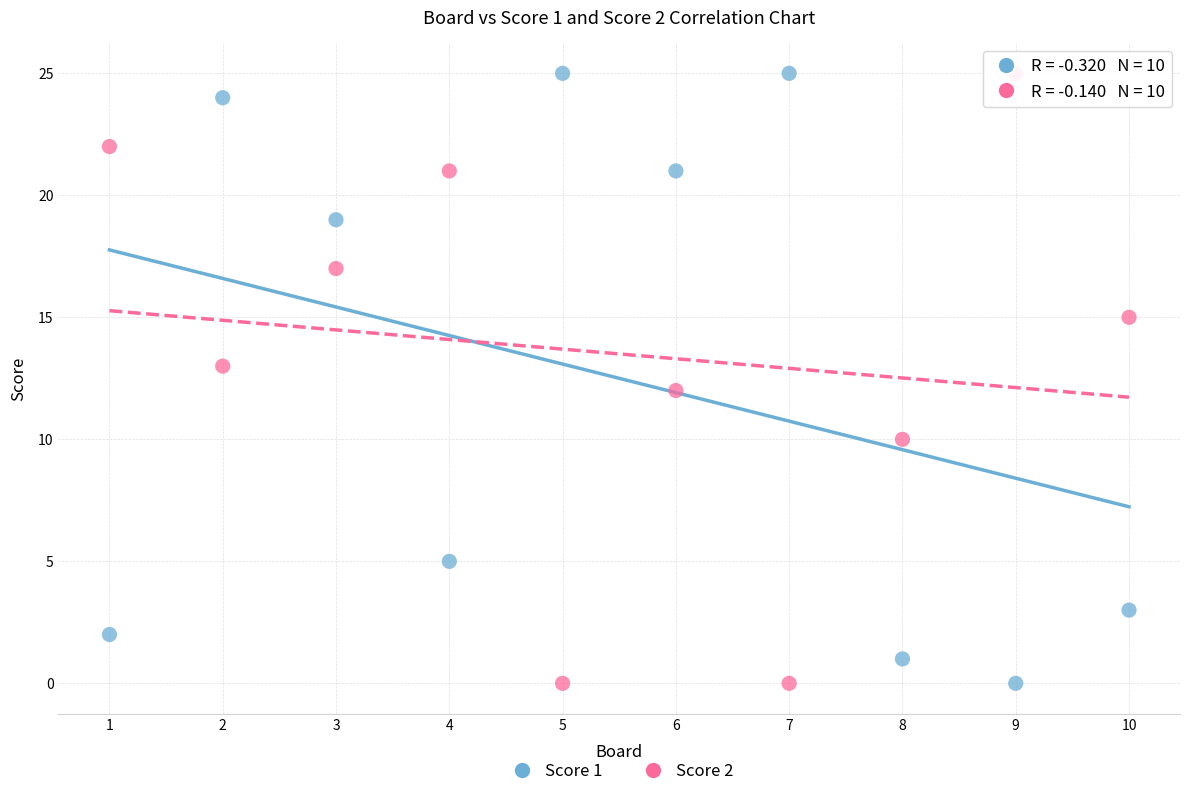

Across all data points, what is the range of Y values (max minus min)?

25